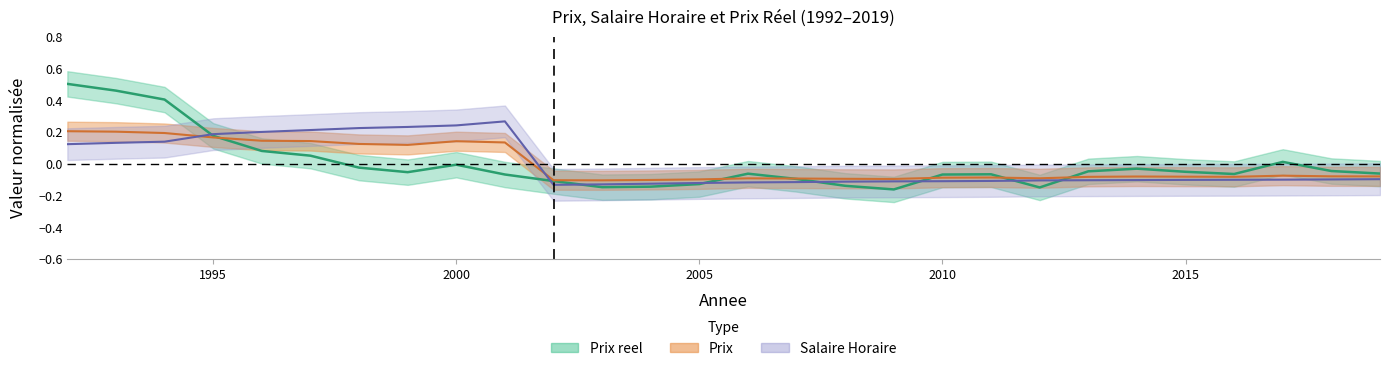

What is the lowest value of the Prix series?

-0.1